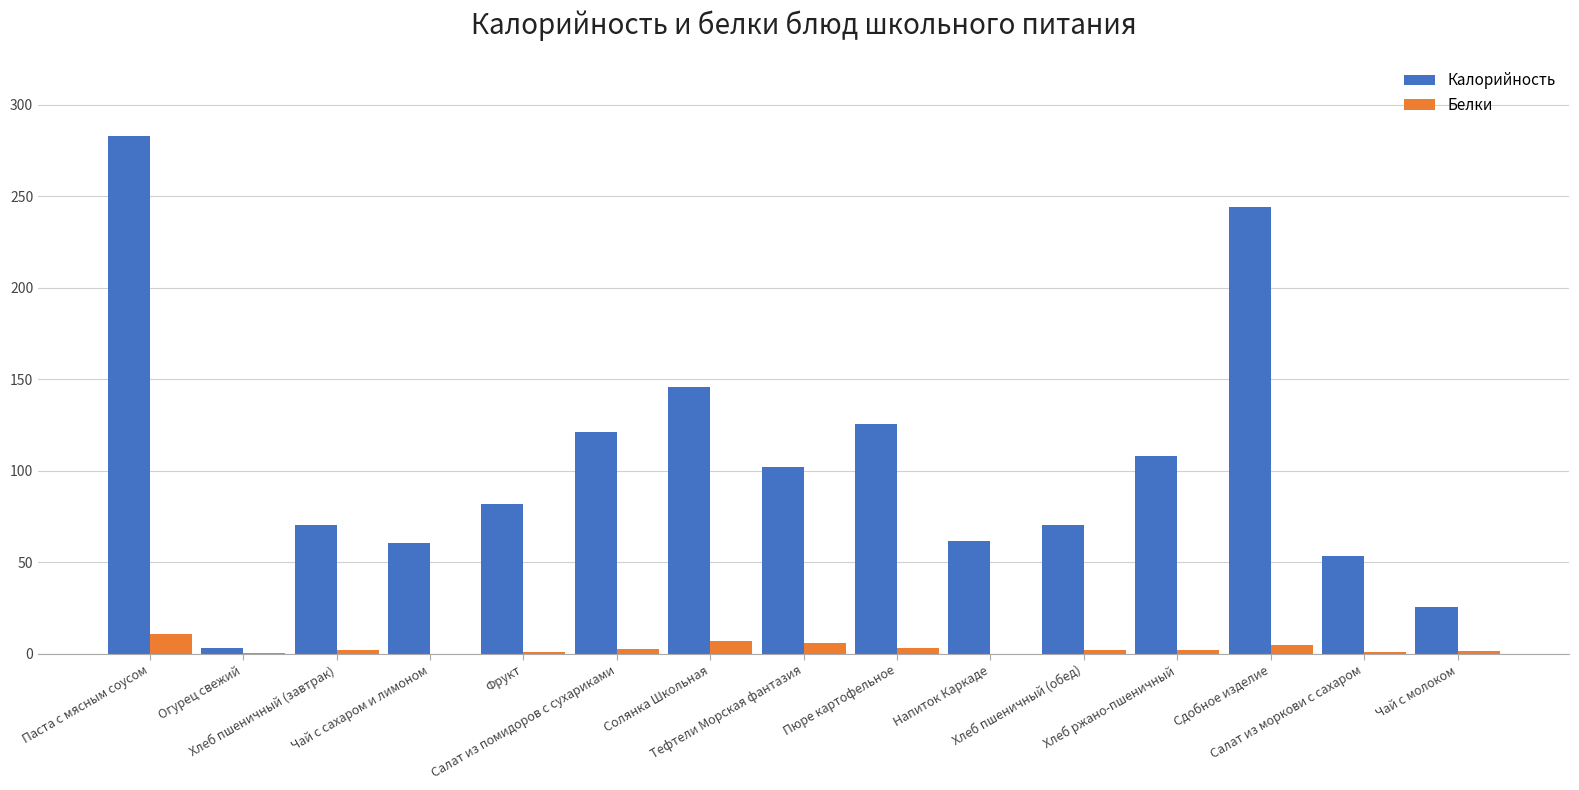

Read the Калорийность value at Сдобное изделие.

244.3